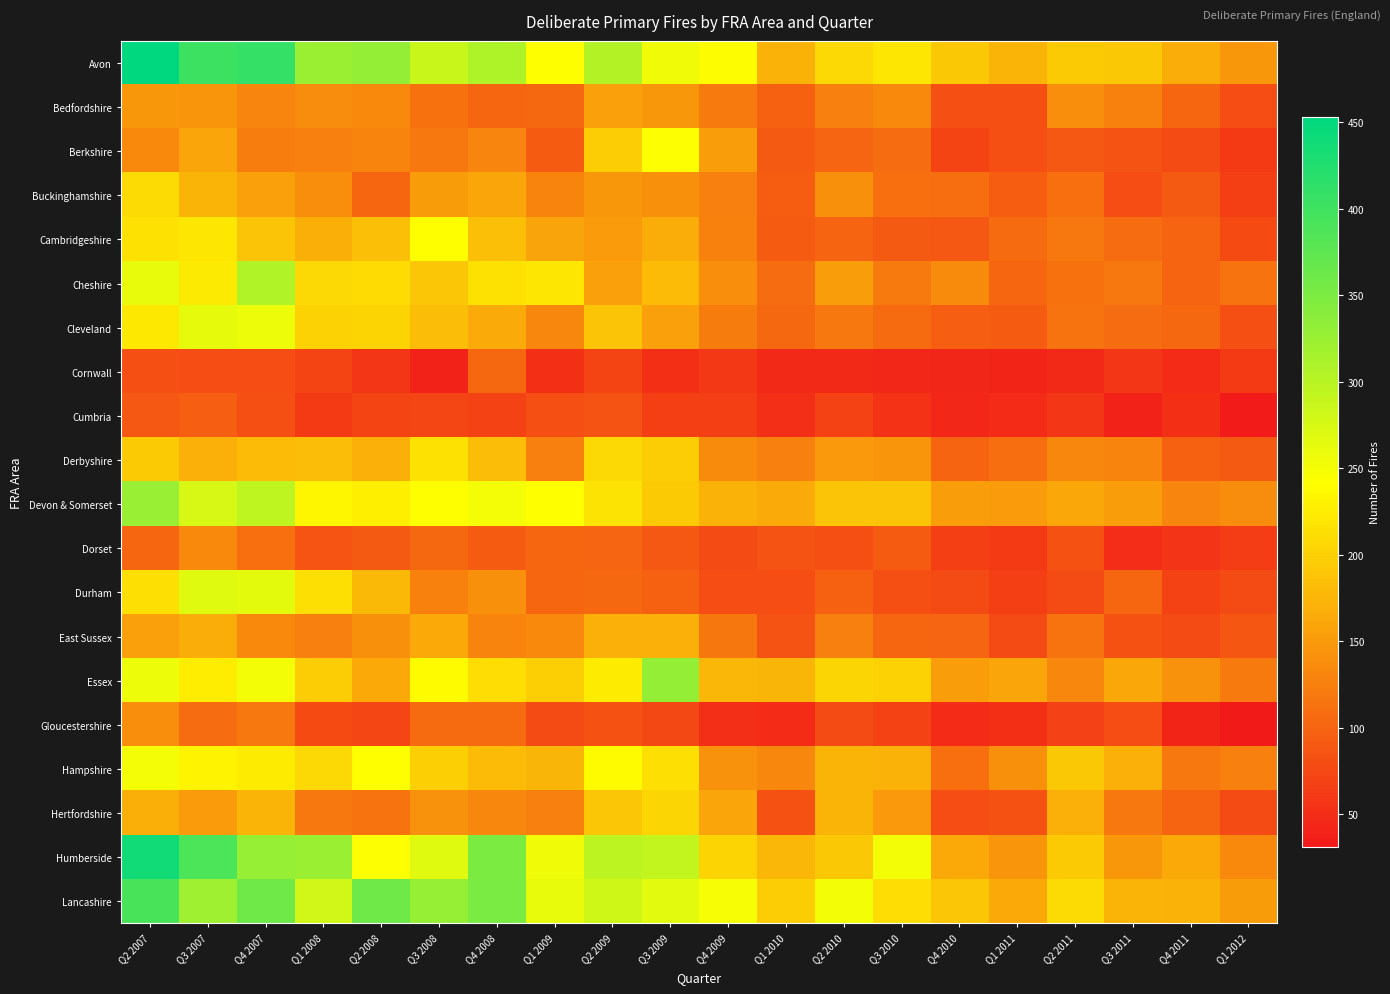

Which series has the largest range (max minus min)?

Avon